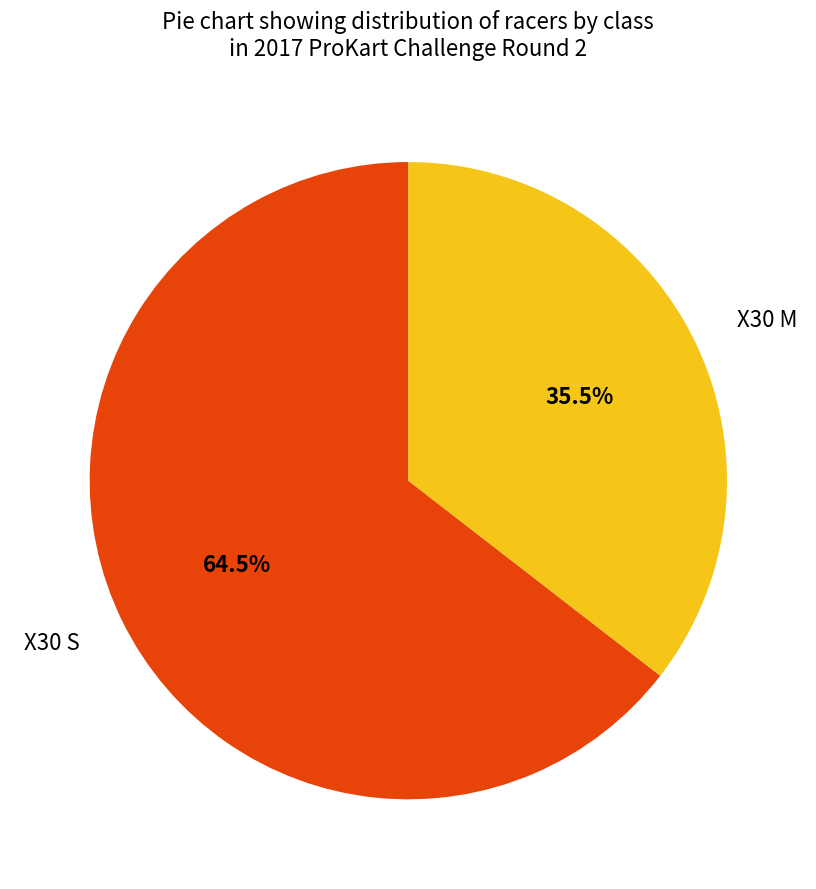

Which slice is the largest?

X30 S